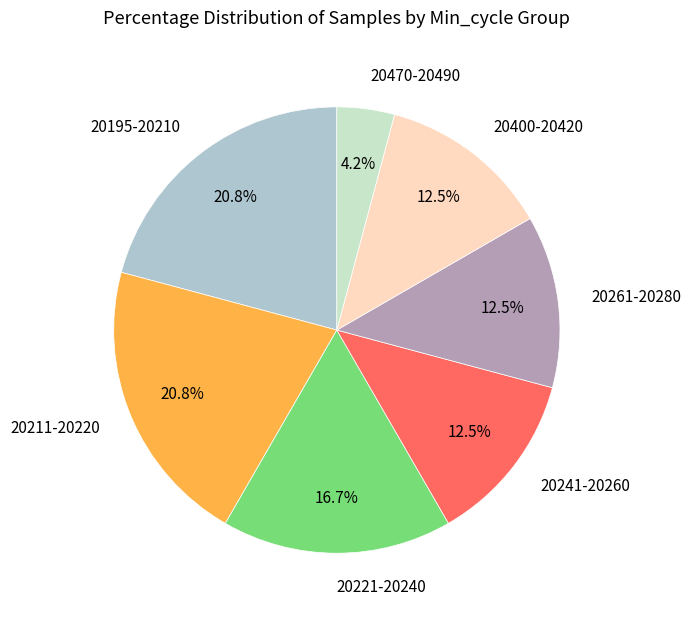

Between 20211-20220 and 20261-20280, which is larger?

20211-20220